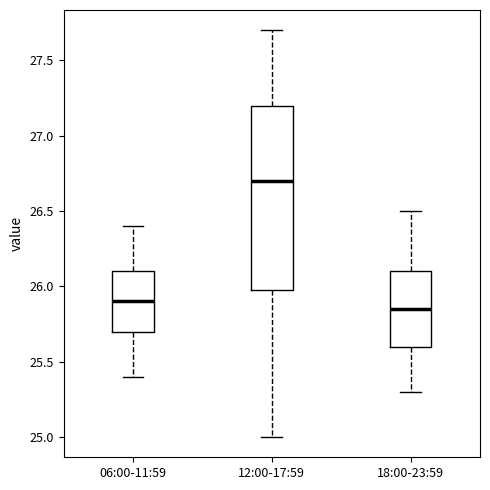

Reading left to right, read every box against the y-axis: the position of its median line, the range the box covers, and the ends of its whiskers. The values are not printed on the chart, so give them approximately, as read against the axis.

06:00-11:59: median 25.90, box 25.70 to 26.10, whiskers 25.40 to 26.40
12:00-17:59: median 26.70, box 26.00 to 27.20, whiskers 25.00 to 27.70
18:00-23:59: median 25.85, box 25.60 to 26.10, whiskers 25.30 to 26.50